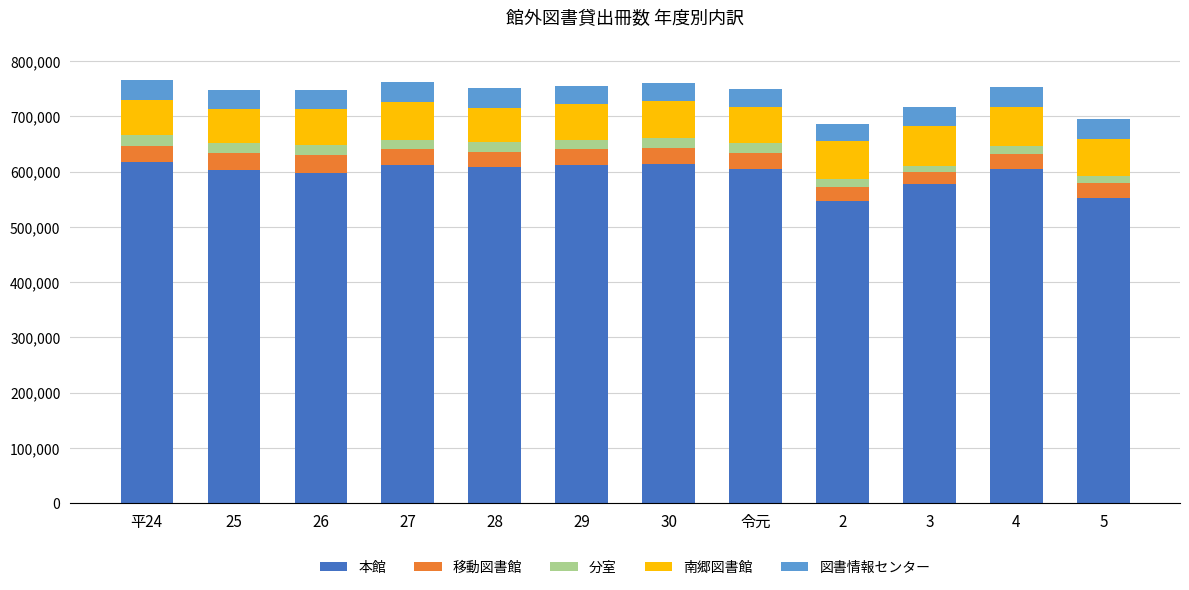

What is the difference between the maximum and minimum values in the 本館 series?

70528